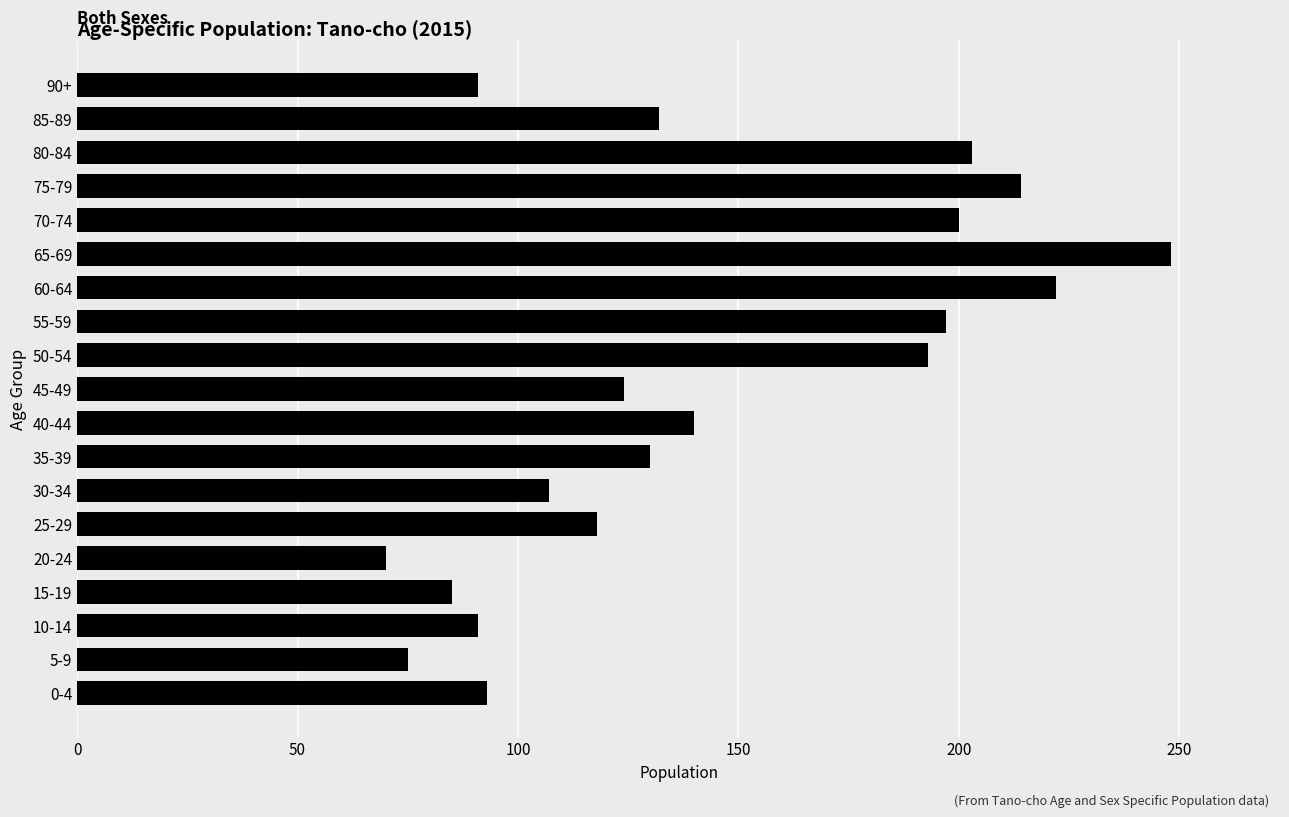

What is the change in value from 20-24 to 80-84?

+133